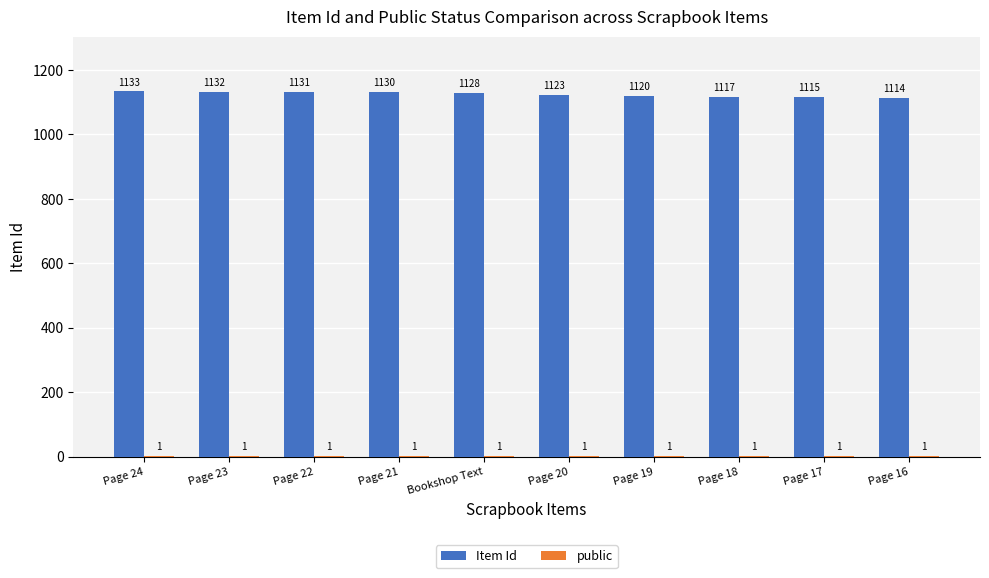

What is the maximum value for Item Id?

1133